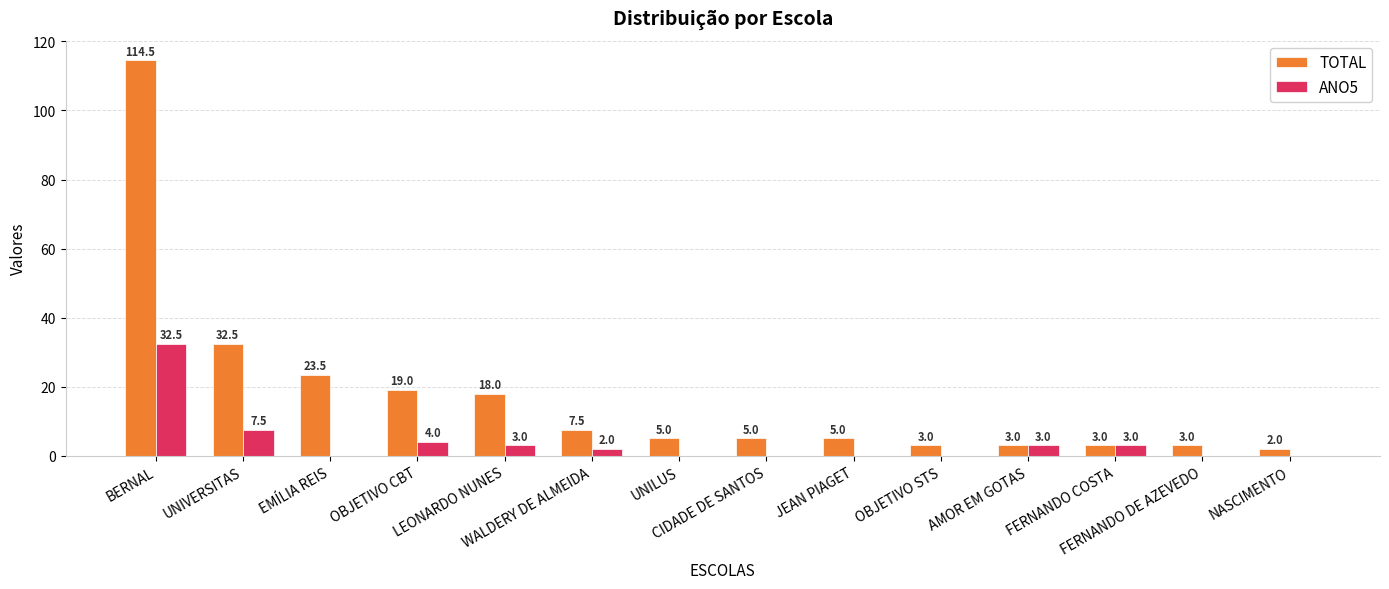

How many groups of bars are there?

14